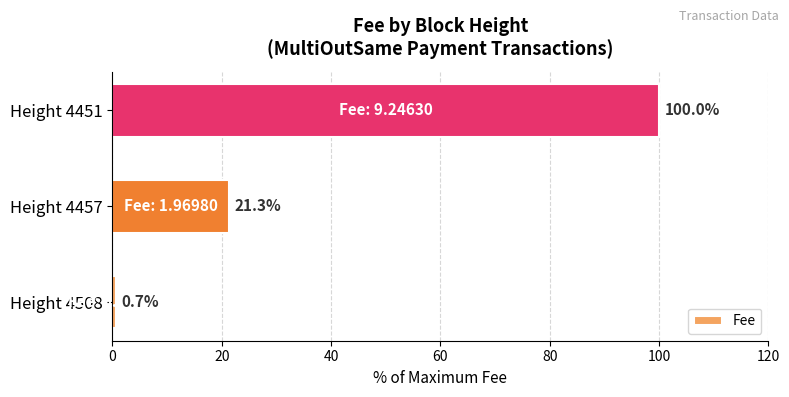

Are the bars horizontal?

Yes